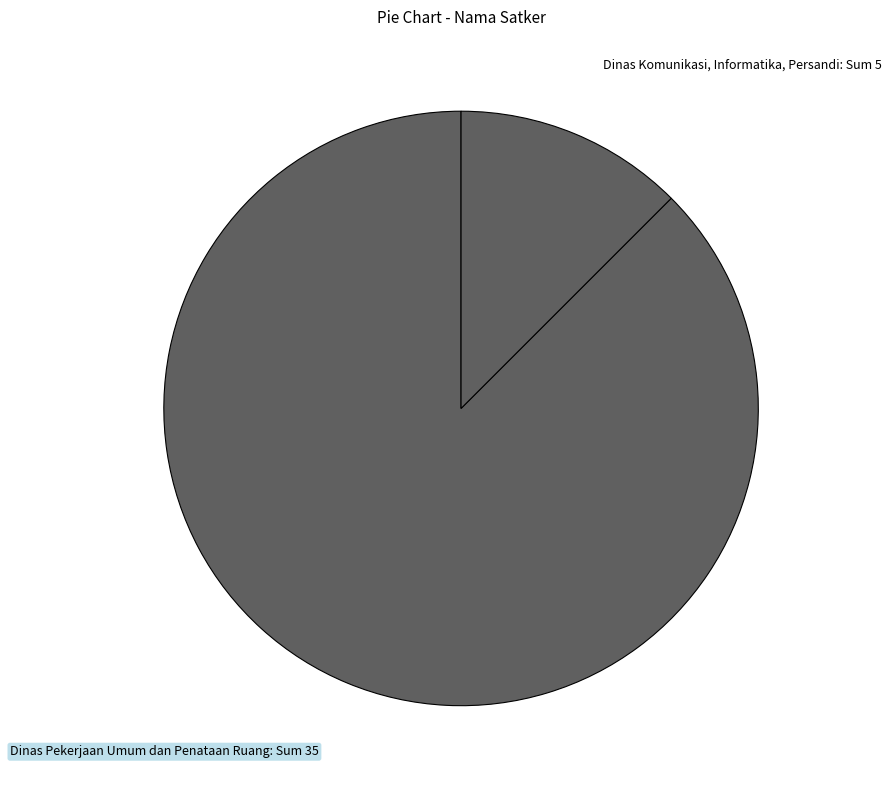

How many segments does this pie chart have?

2